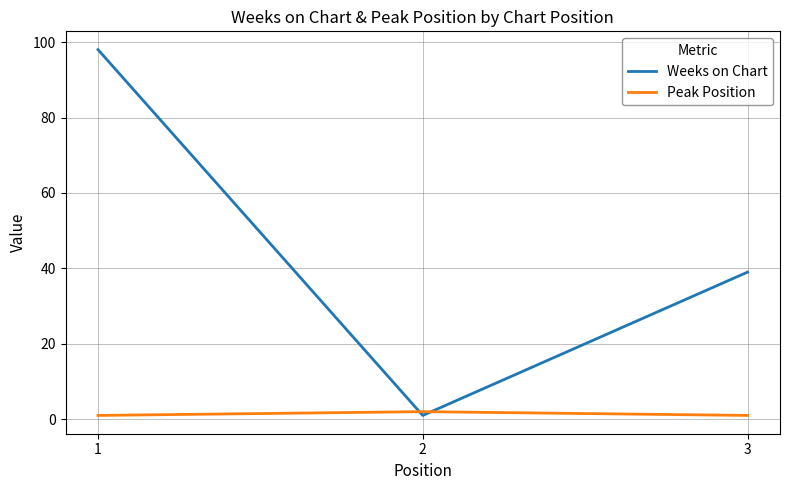

Is the value of Weeks on Chart at 1 greater than the value of Peak Position at 1?

Yes